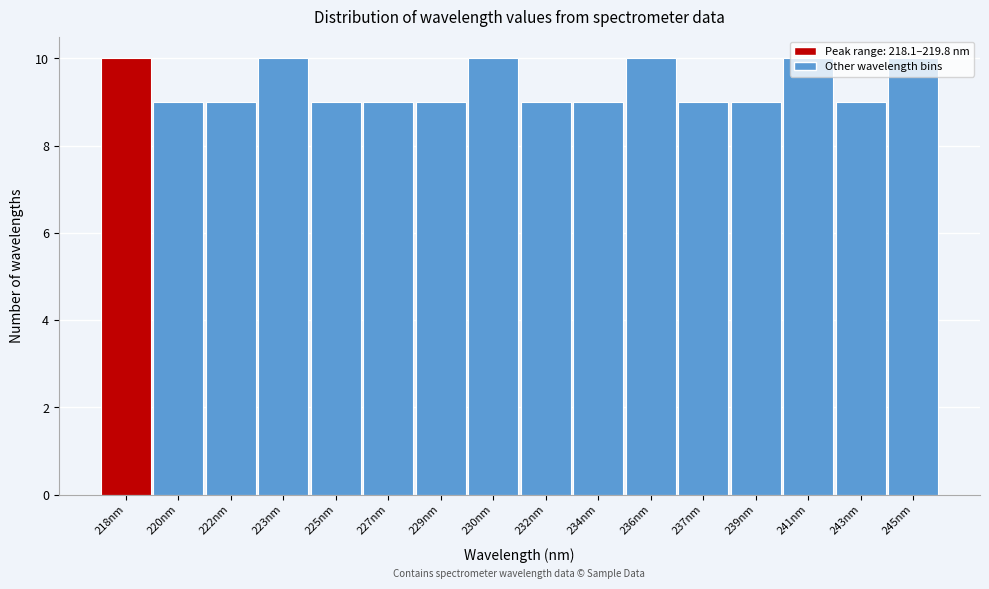

Which has a higher value, 220nm or 218nm?

218nm